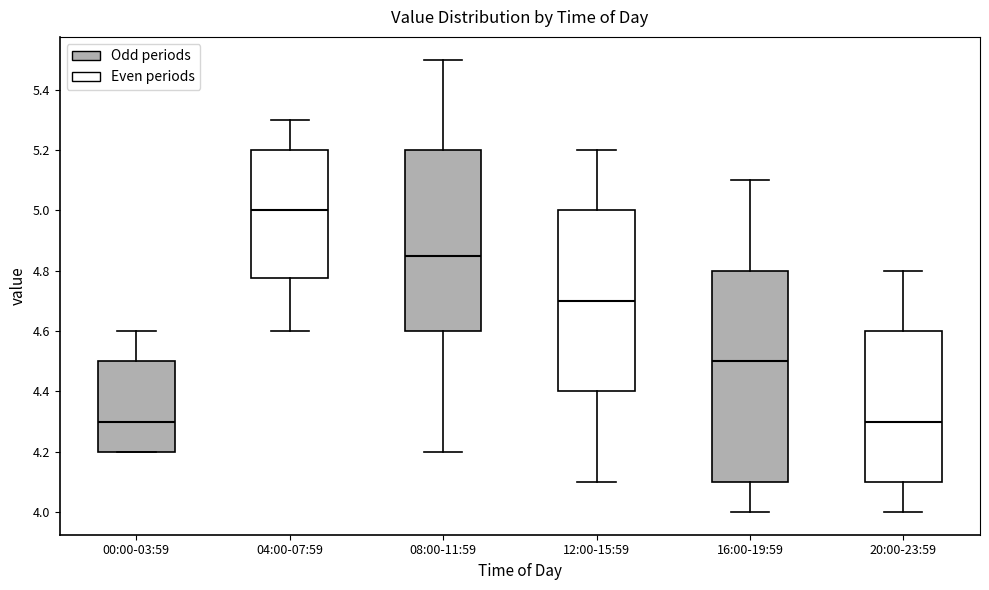

Which box has the highest median line?

04:00-07:59